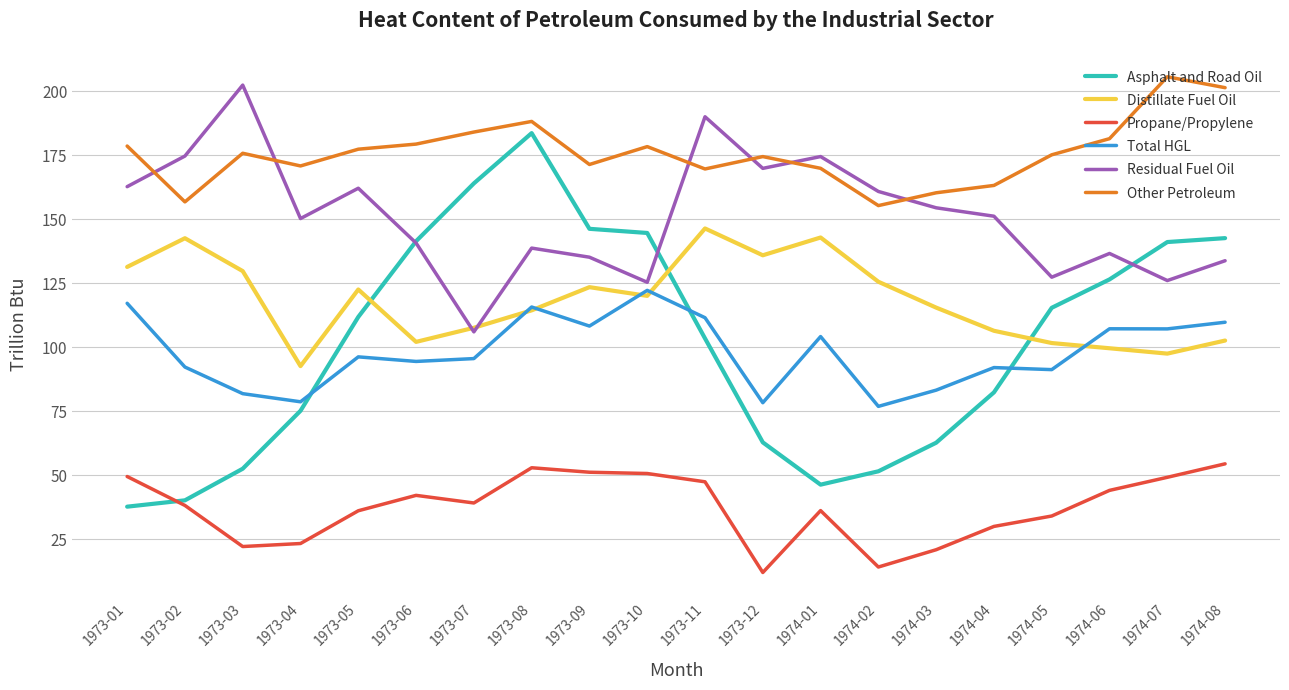

What is the highest value of the Distillate Fuel Oil series?

146.4